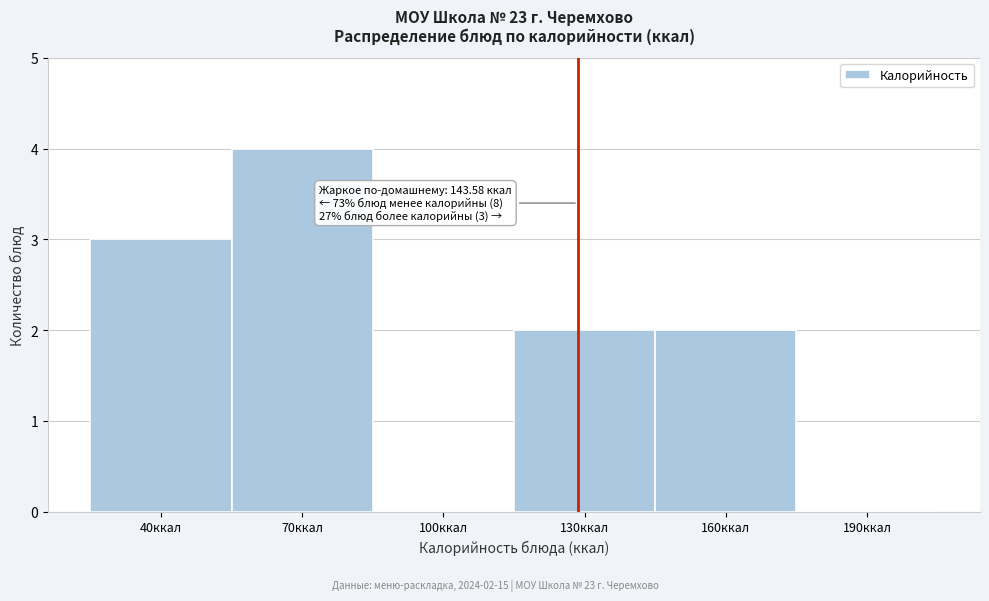

Reading left to right, extract all data points from this chart.

40ккал=3	70ккал=4	100ккал=0	130ккал=2	160ккал=2	190ккал=0